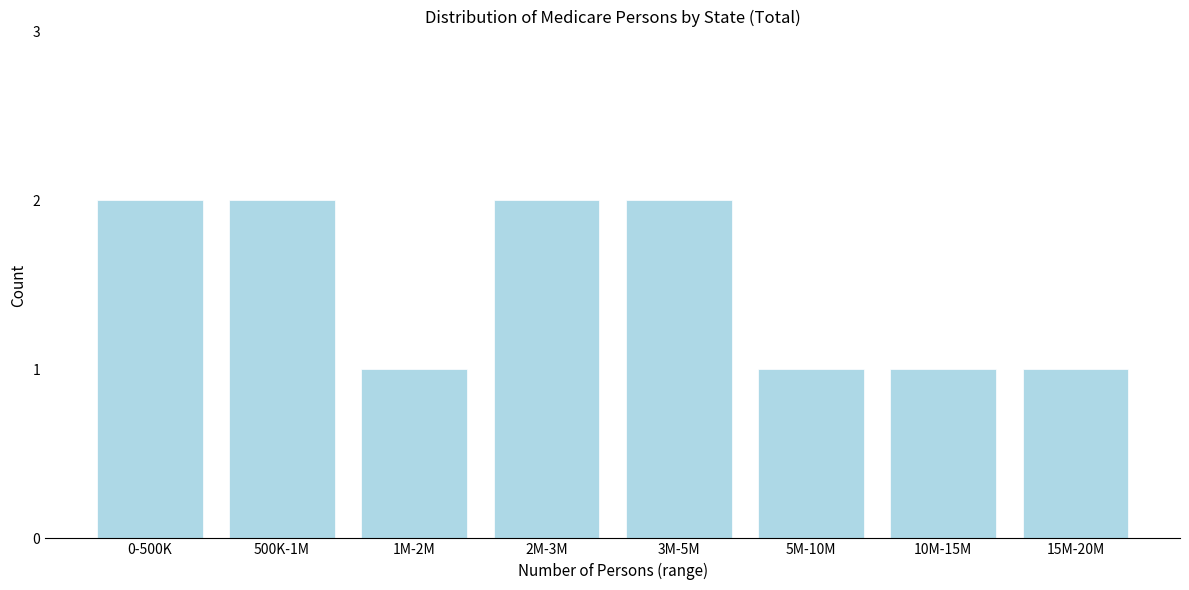

Reading right to left, what are all the values shown in this chart?

1	1	1	2	2	1	2	2